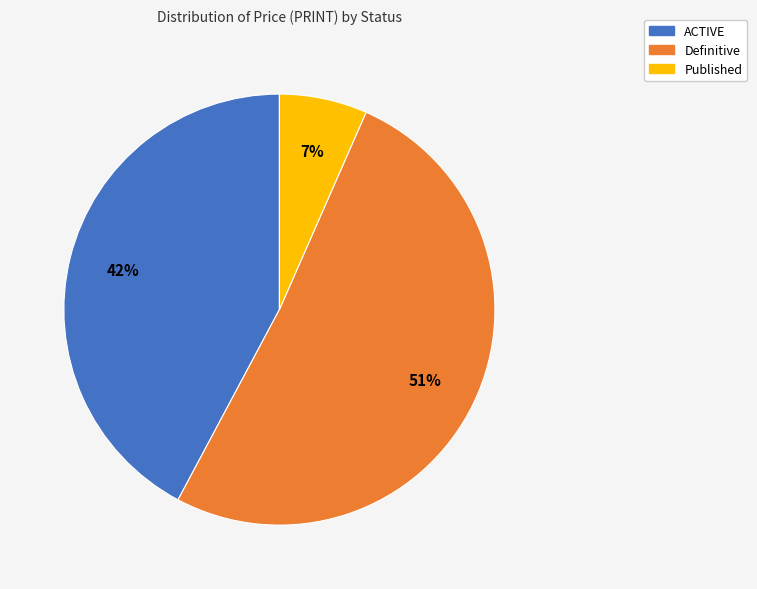

To the nearest percent, what portion does Definitive represent?

51%